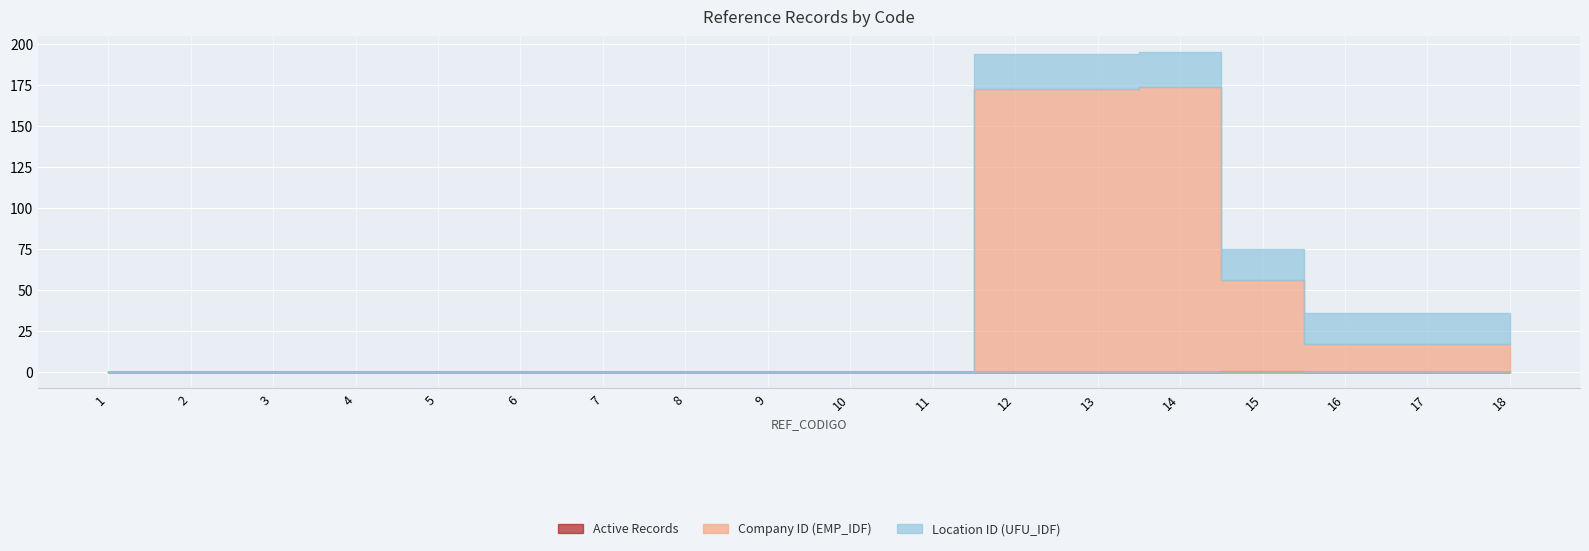

What is the sum of all Location ID (UFU_IDF) values?

139